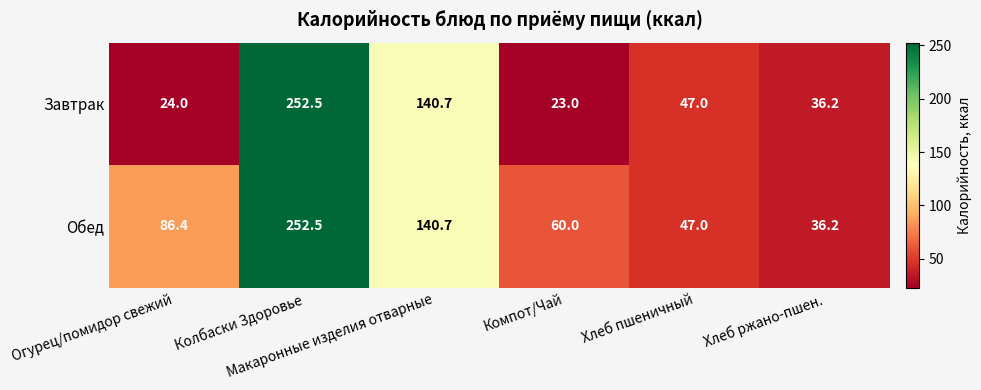

At how many categories does at least one series exceed 137?

2